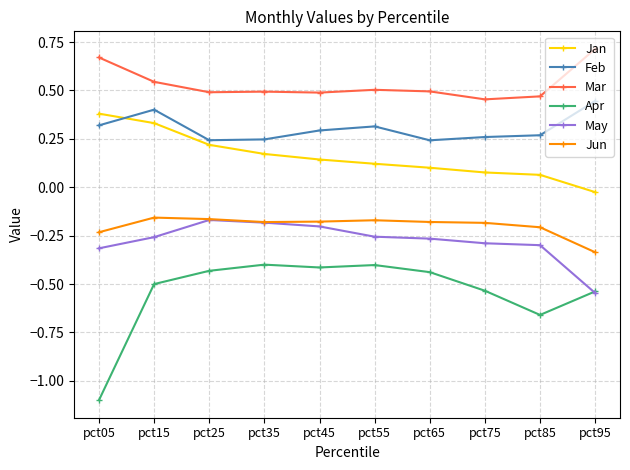

True or false: Mar and Jan intersect in this chart.

False